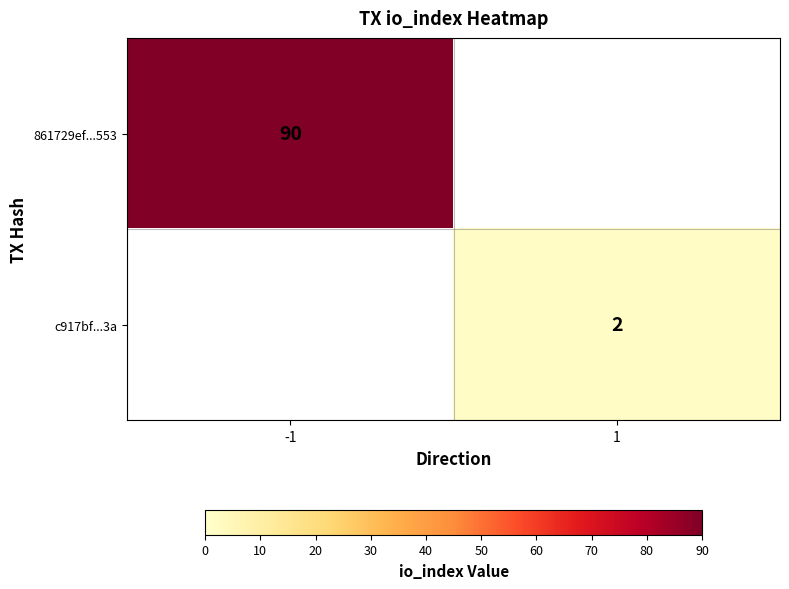

Is the value of 861729ef...553 at -1 greater than the value of c917bf...3a at 1?

Yes